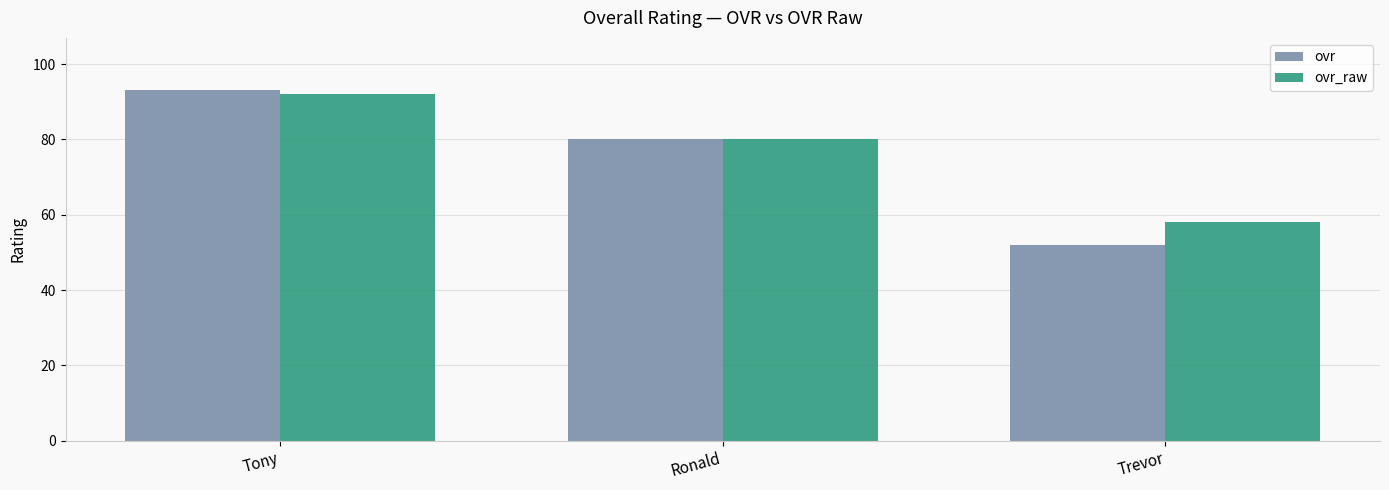

What is the value of the ovr_raw bar at the 2nd from the left?

80